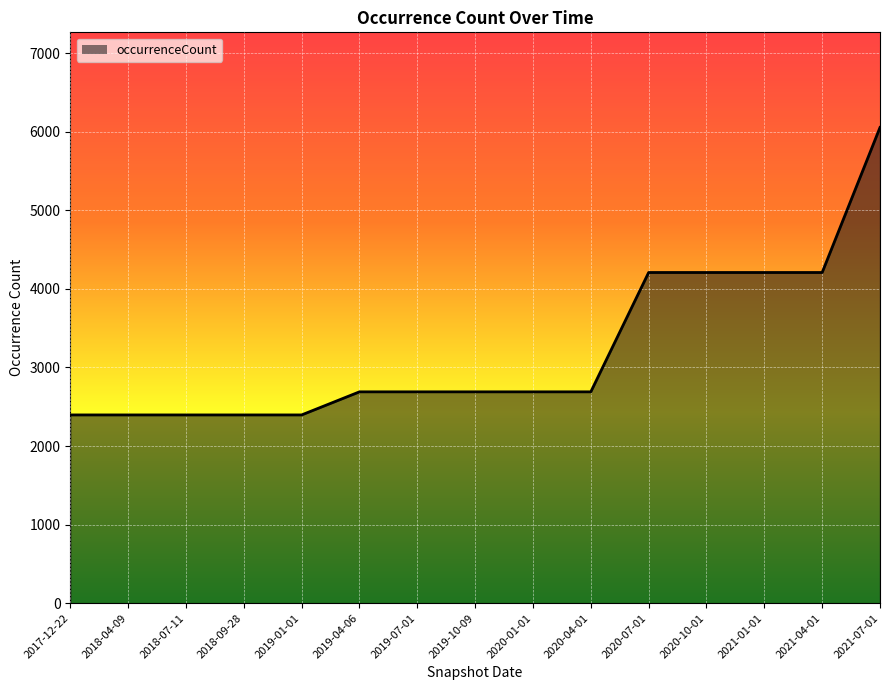

Where does the data first go above 2690?

2020-07-01